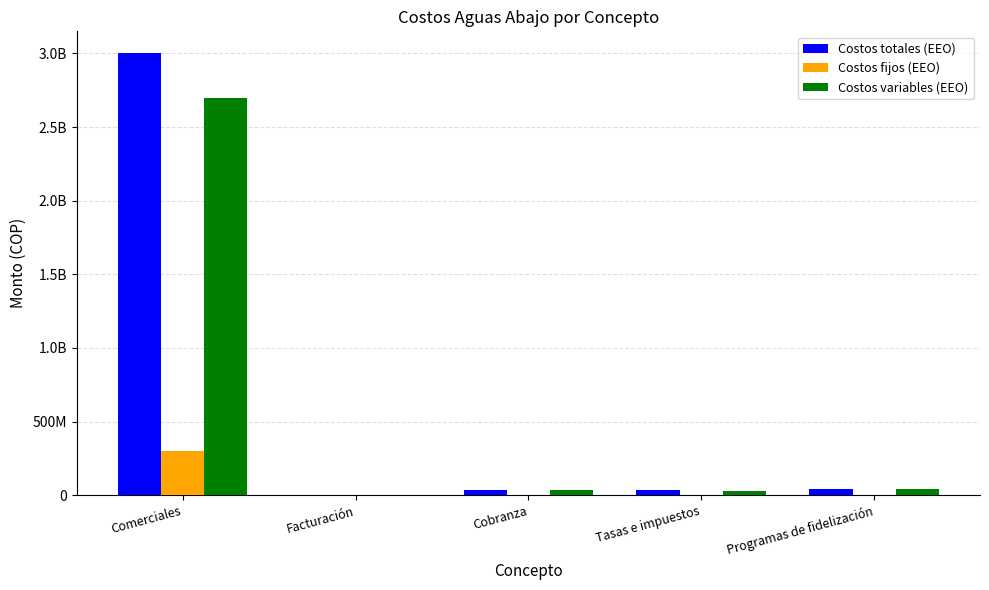

Does the chart contain stacked bars?

No